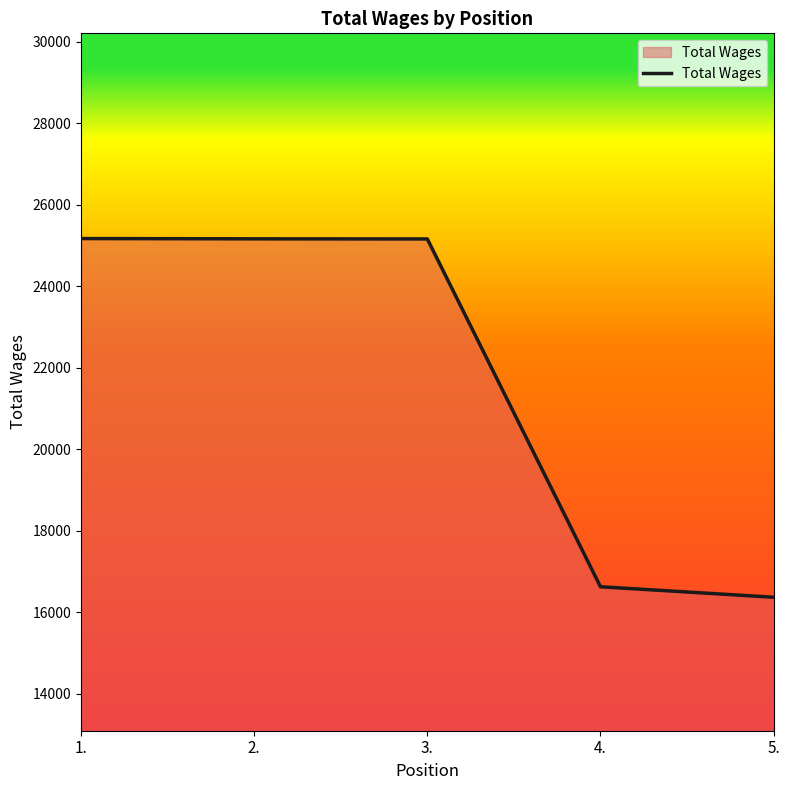

Read the value at 5., to the nearest 10.

16370